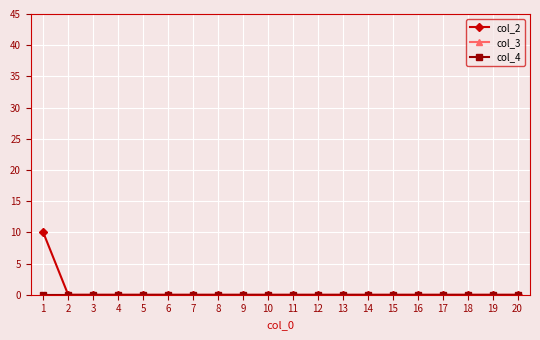

How many lines are shown in the chart?

3